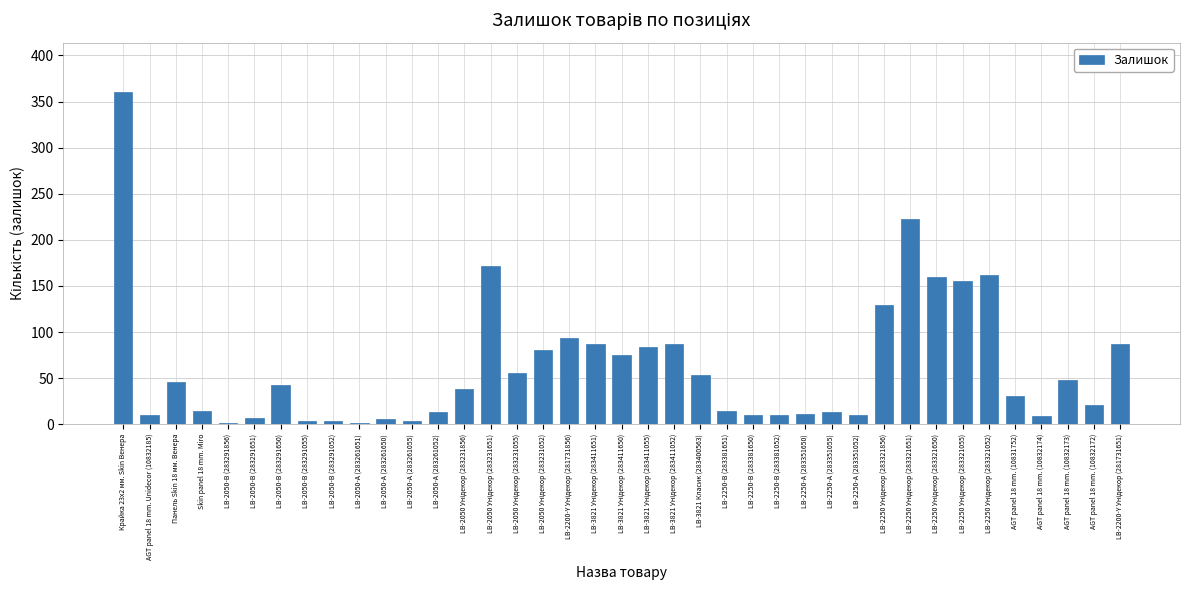

The chart shows a value of 1 at LB-2050-В (283291856). True or false?

True